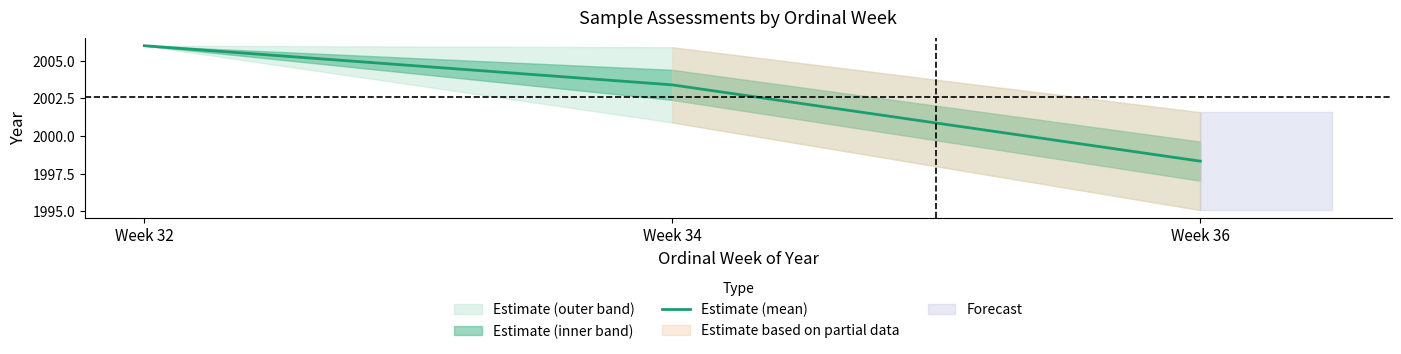

What is the greatest value displayed?

2006.0